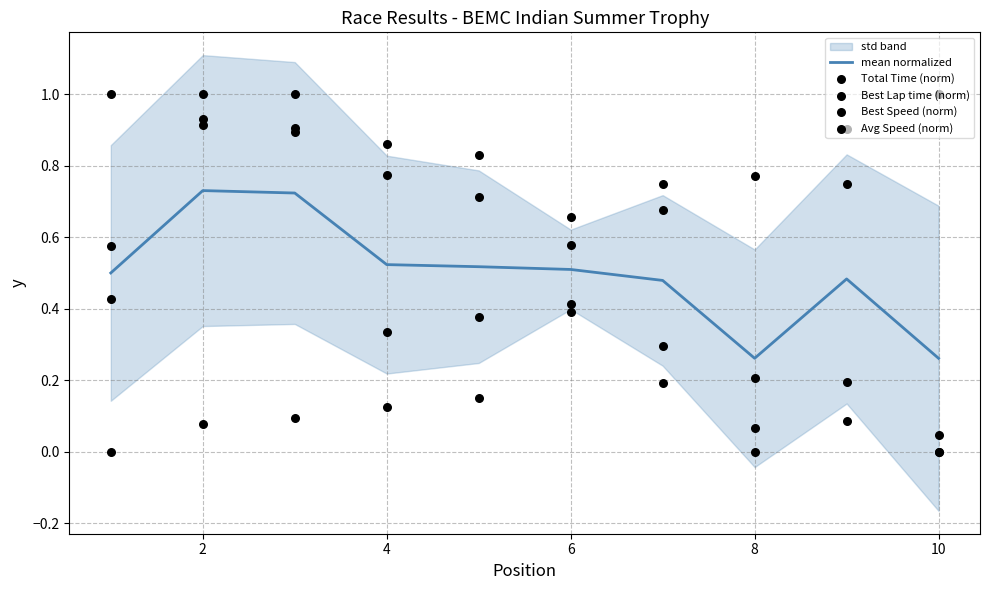

Which series has the largest total across all categories?

Best Speed (norm)